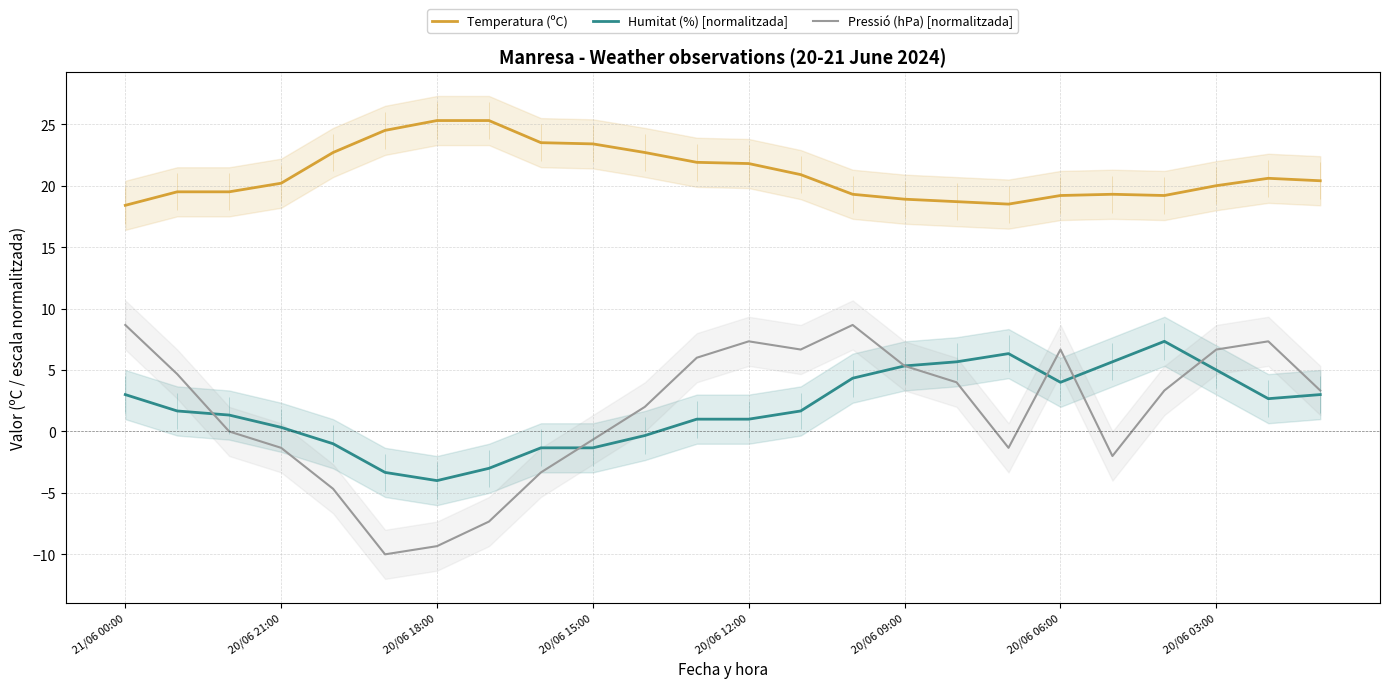

At which category is the sum across all series the highest?

14